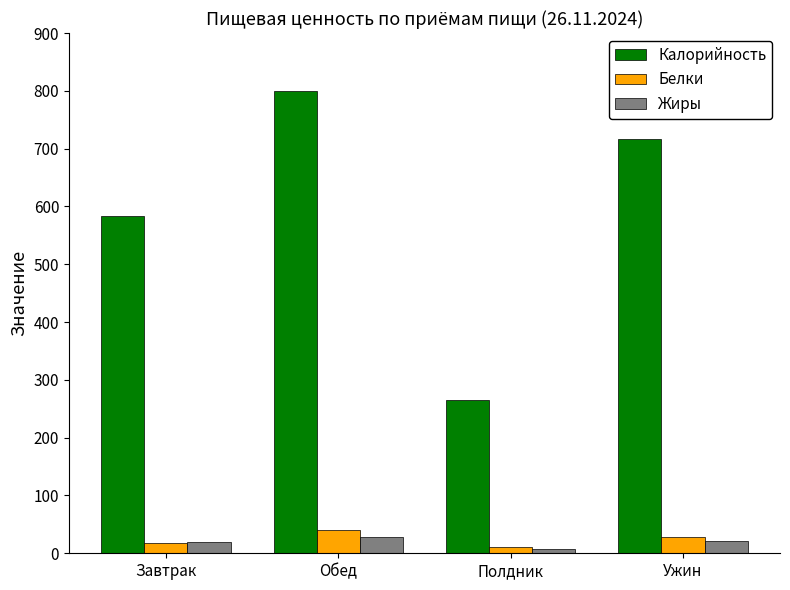

At which category is the sum across all series the highest?

Обед